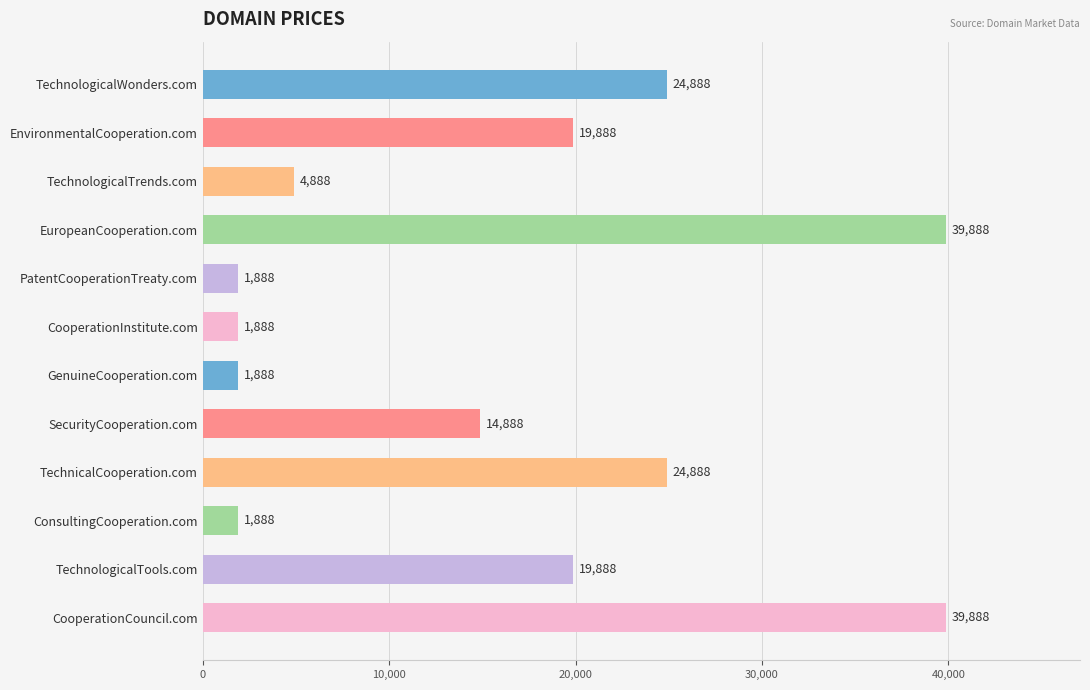

What is the label of the 3rd bar from the top?

TechnologicalTrends.com